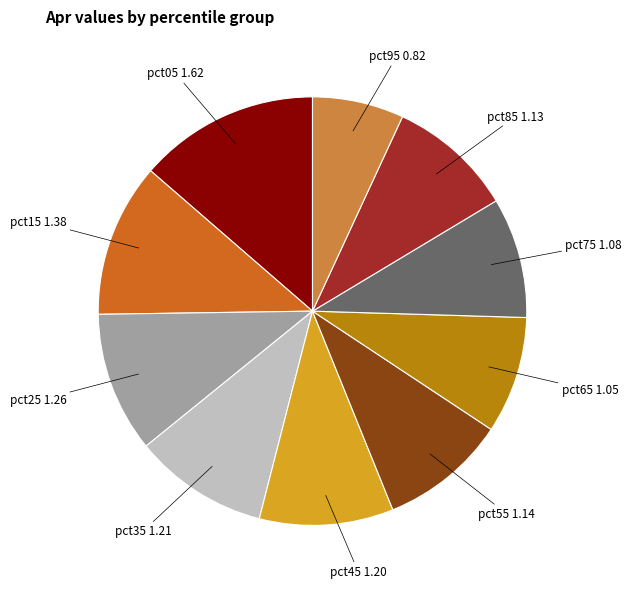

Is there any slice that represents more than half of the pie?

No